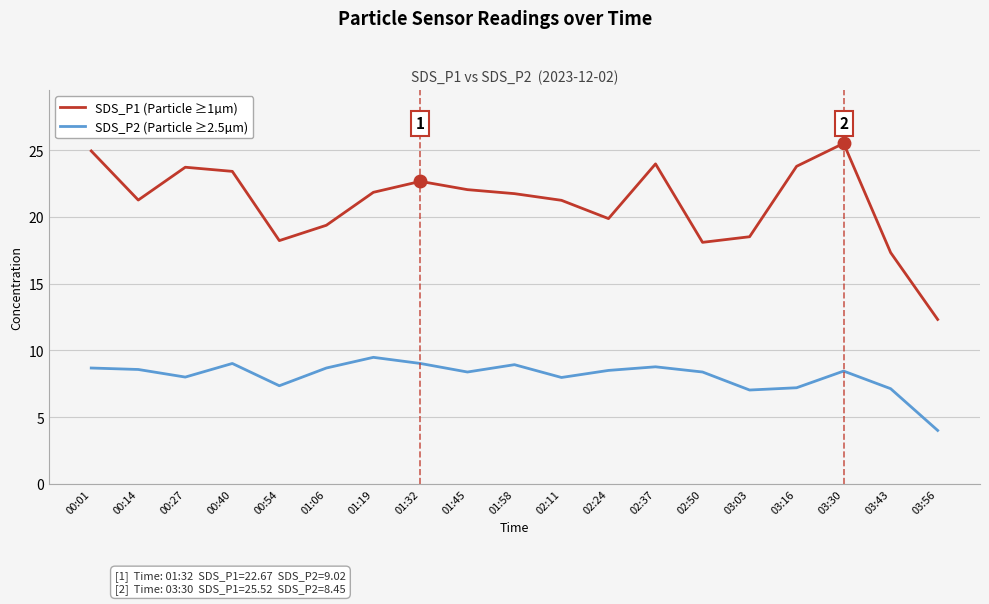

What position from the right is 03:16?

4